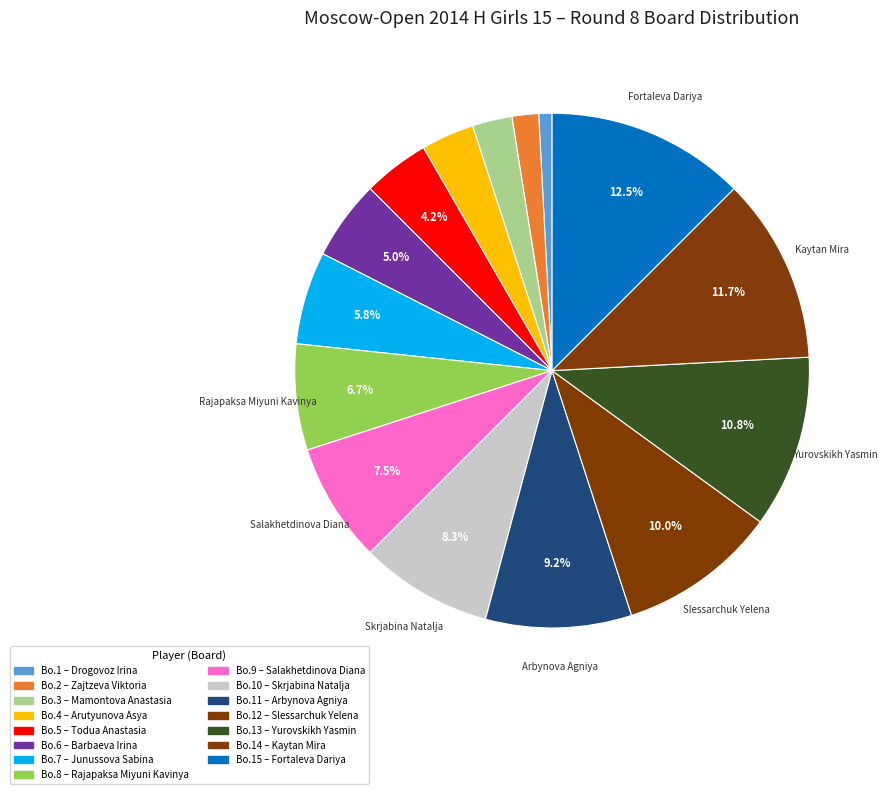

To the nearest percent, what is the difference between the largest and smallest slice percentages?

12%